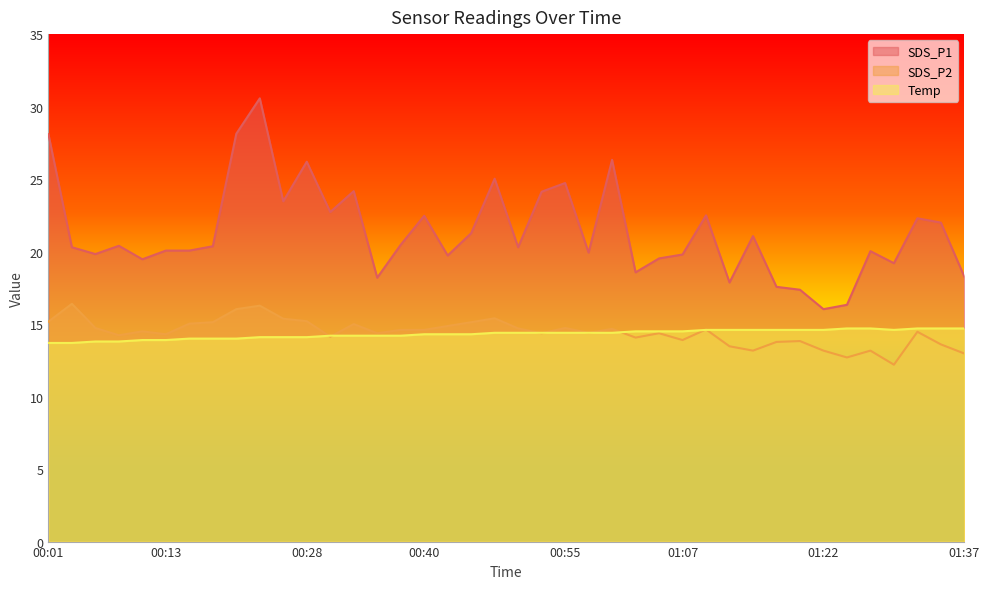

Between which two adjacent categories do SDS_P2 and Temp first intersect?

00:28 and 00:31